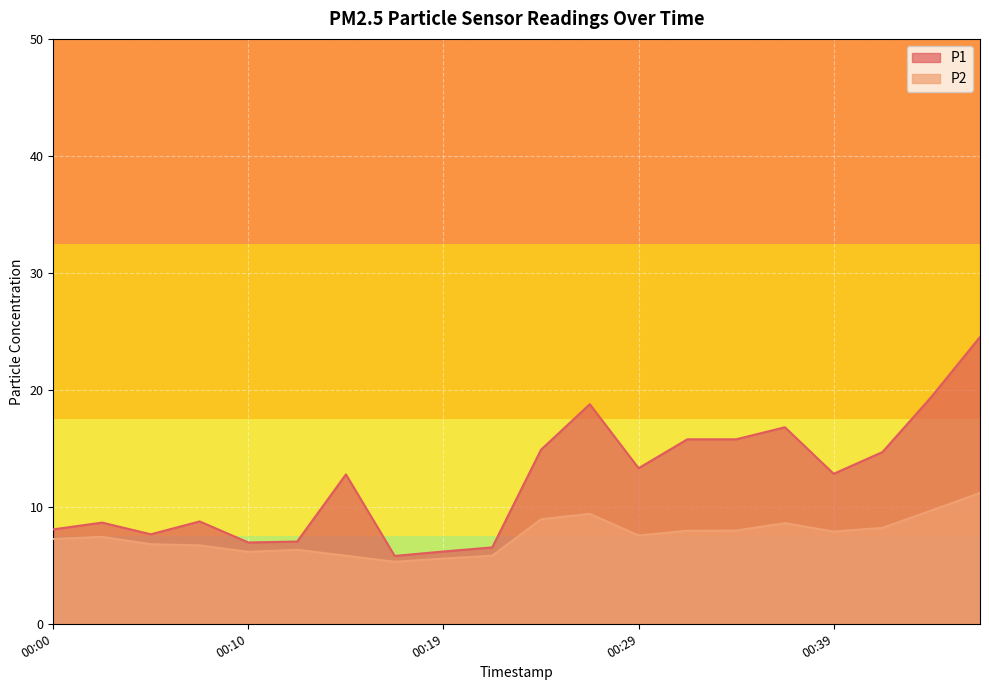

At which label does P1 first exceed 12?

00:14